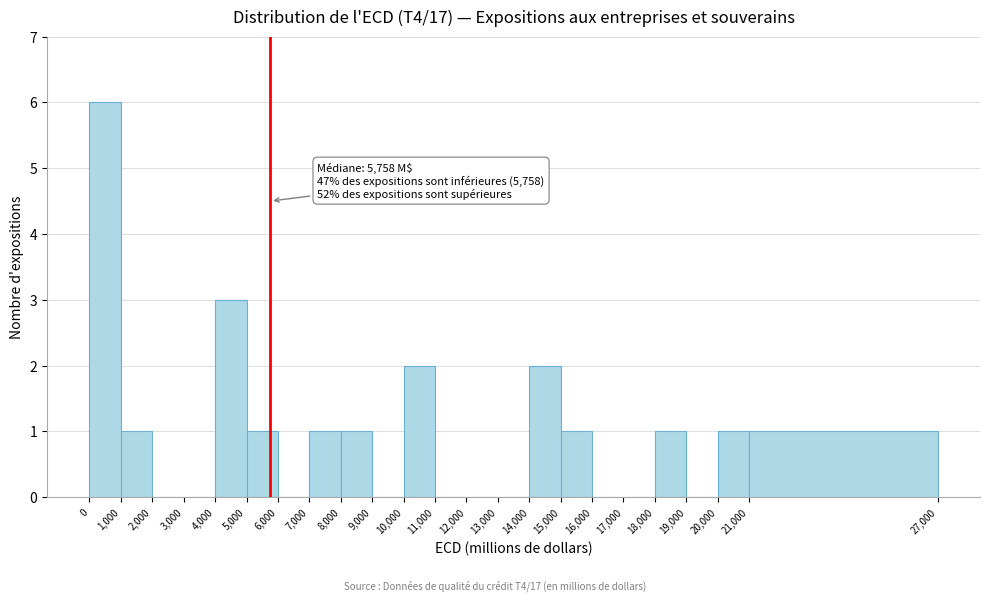

Which range on the x-axis has the tallest bar?

0 to 1,000